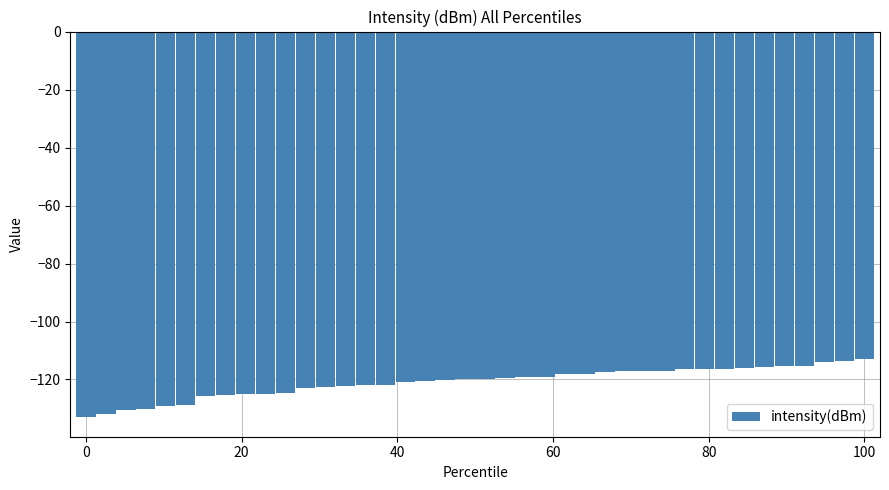

What is the value of the 36th bar from the left?

-115.3